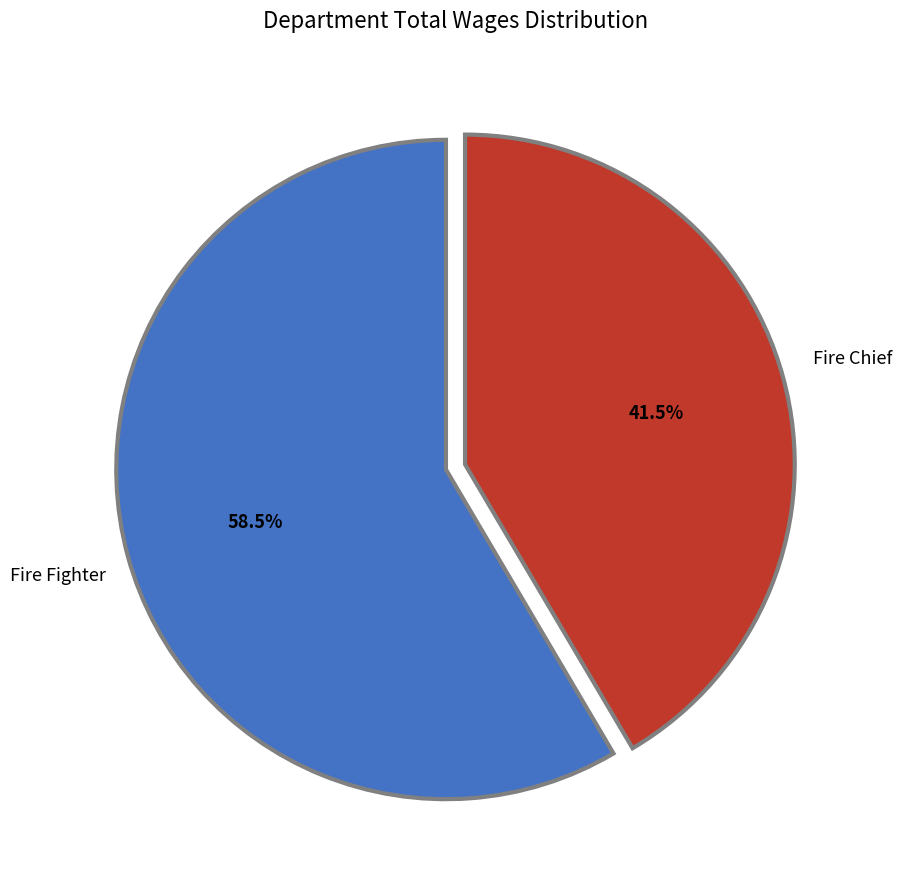

Rank the categories by value from lowest to highest.

Fire Chief, Fire Fighter